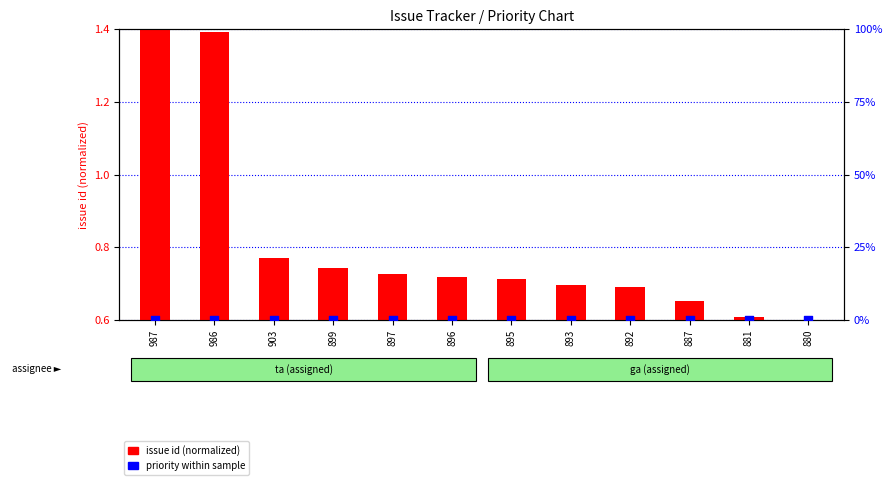

Which series contains the lowest Y value?

priority within sample